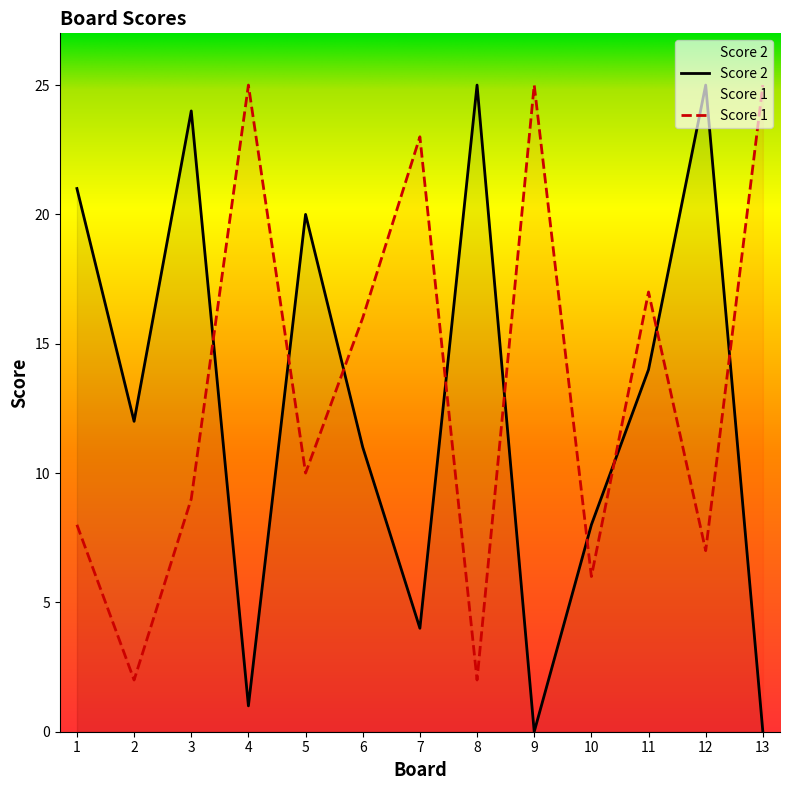

Which series changed the most between 12 and 13?

Score 2